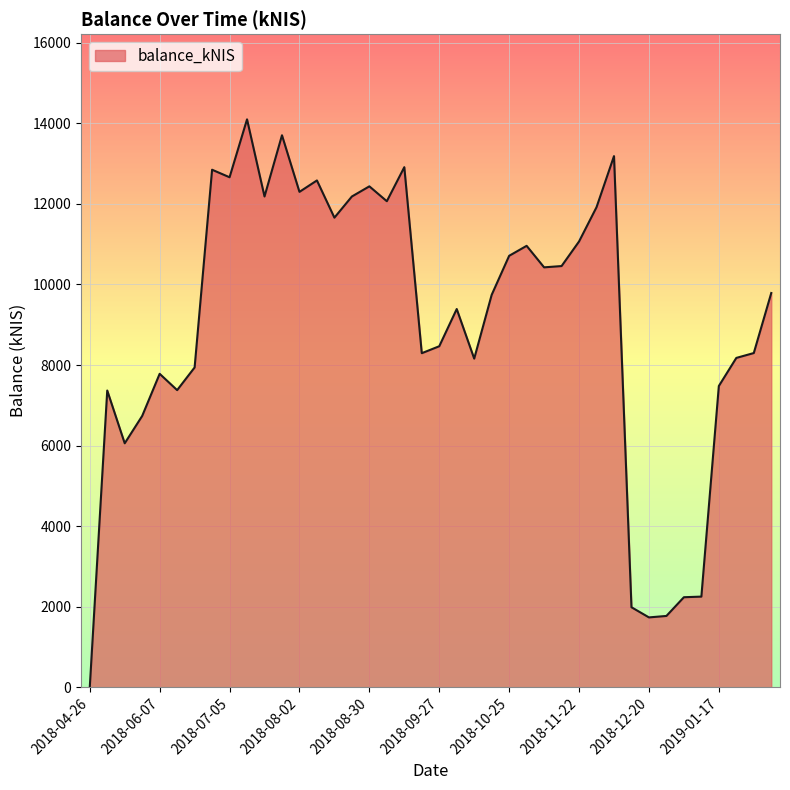

What is the greatest value displayed?

14099.7